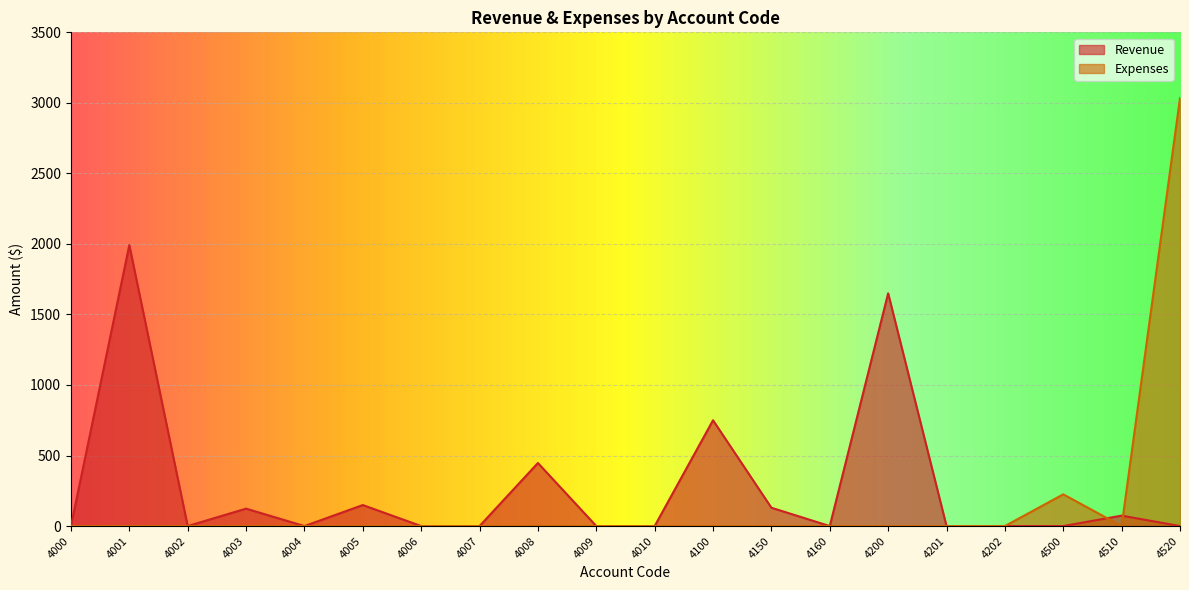

Rank the series at 4003 from lowest to highest value.

Expenses, Revenue